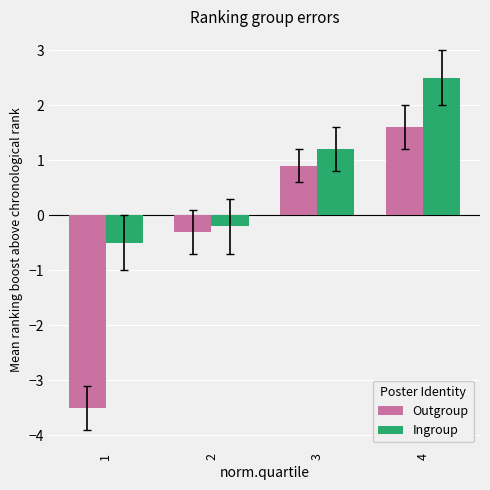

What are all the series names shown in the legend?

Outgroup, Ingroup